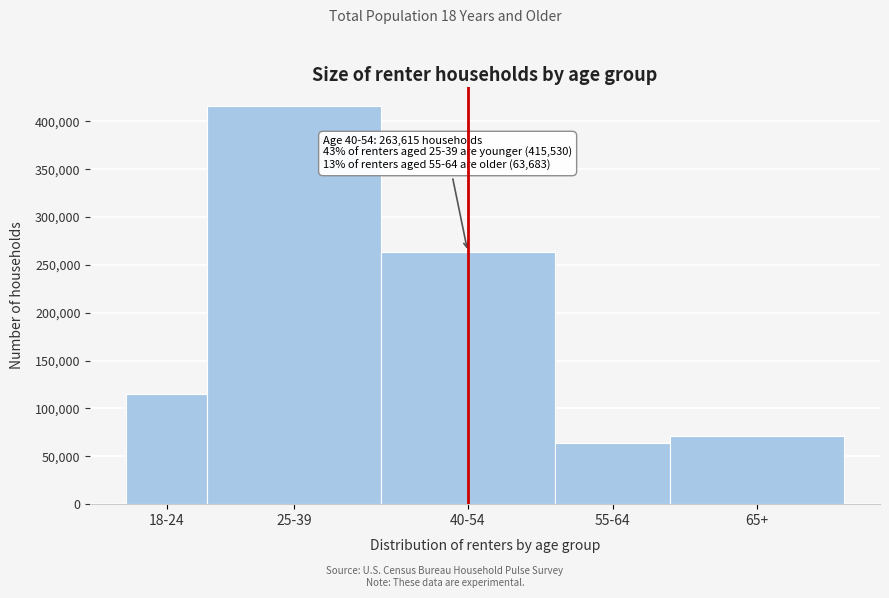

Reading left to right, what are all the values shown in this chart?

18-24=115242	25-39=415530	40-54=263615	55-64=63683	65+=70722